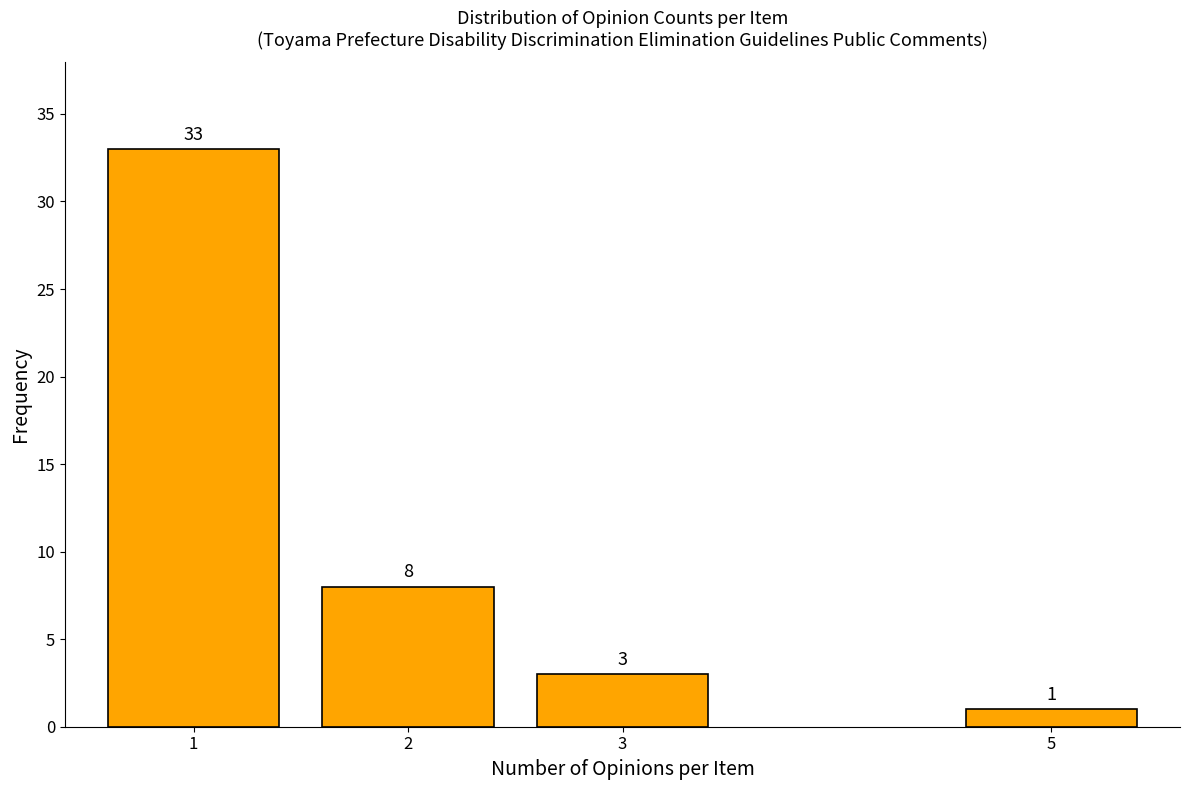

Reading left to right, transcribe all the data shown in this chart.

33	8	3	1